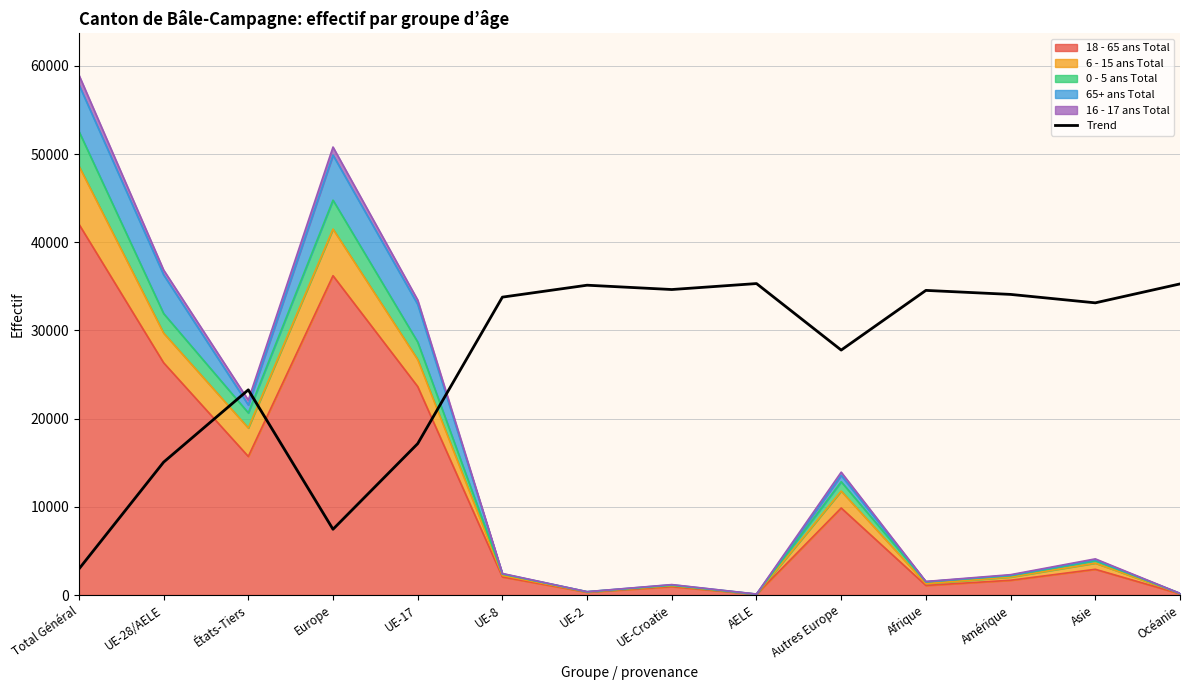

Reading right to left, list all the values displayed in this chart.

Océanie=35274.1	Asie=33128.1	Amérique=34083.6	Afrique=34539.8	Autres Europe=27772.4	AELE=35313.8	UE-Croatie=34637.3	UE-2=35127.2	UE-8=33775.5	UE-17=17164.3	Europe=7457.3	États-Tiers=23263.3	UE-28/AELE=15064.0	Total Général=2948.2